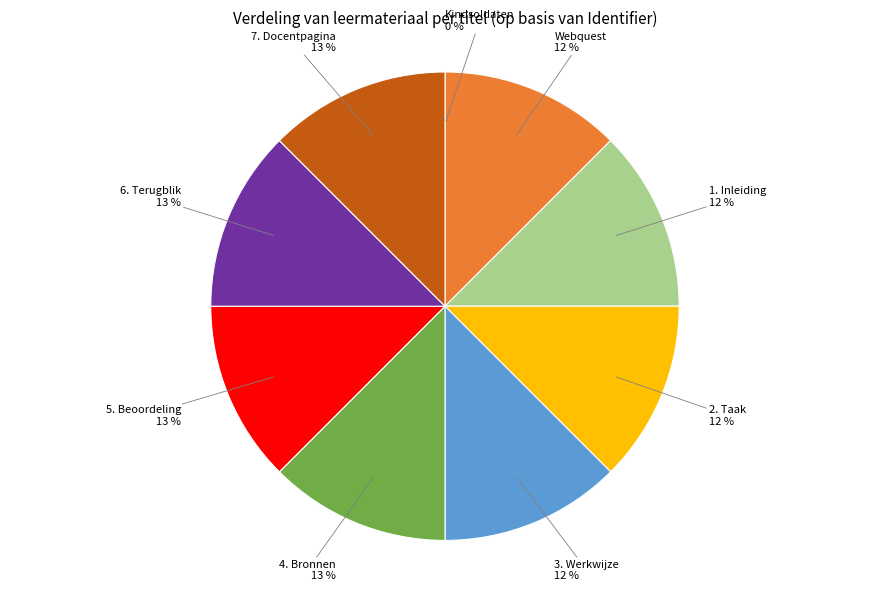

The 2. Taak slice represents 12% of the pie. True or false?

True